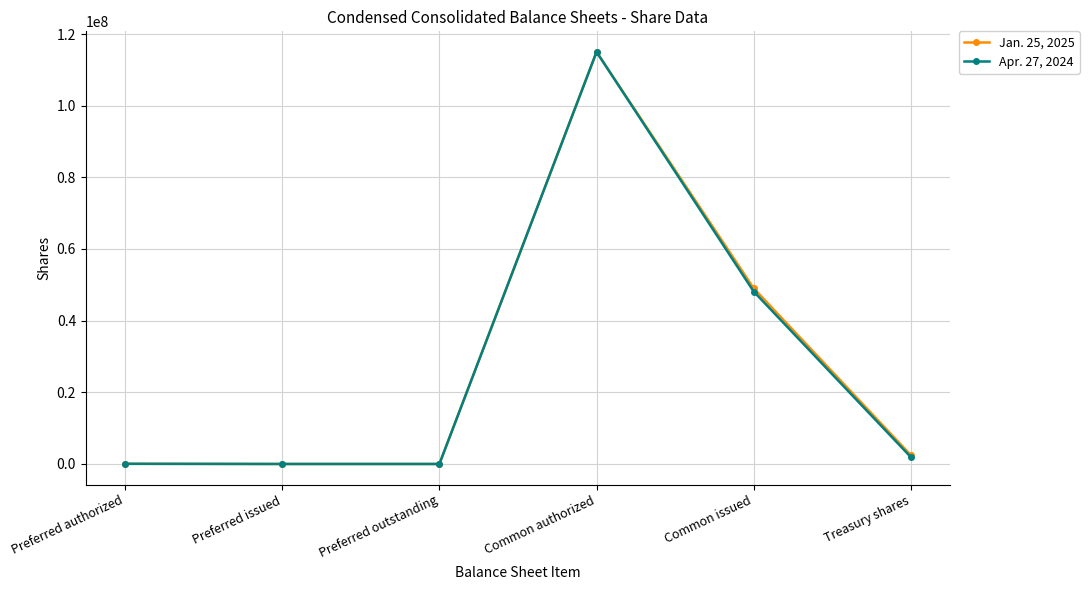

How many data points in Apr. 27, 2024 are less than 1907000?

3